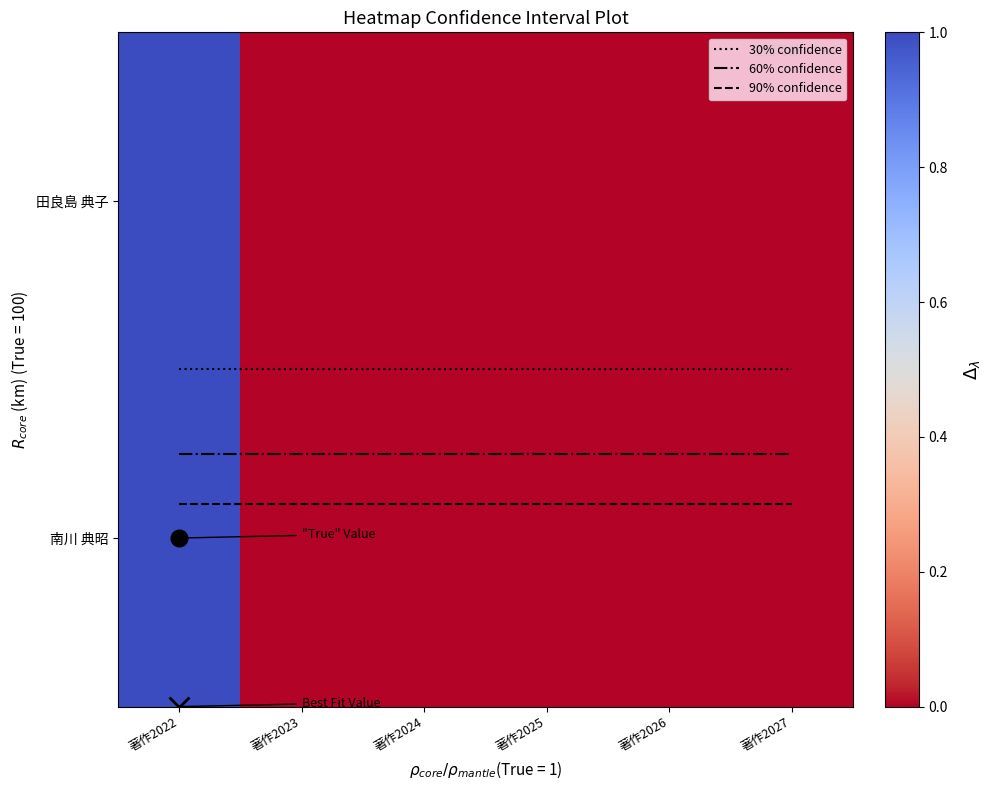

What is the sum of all 著作2022 values?

2